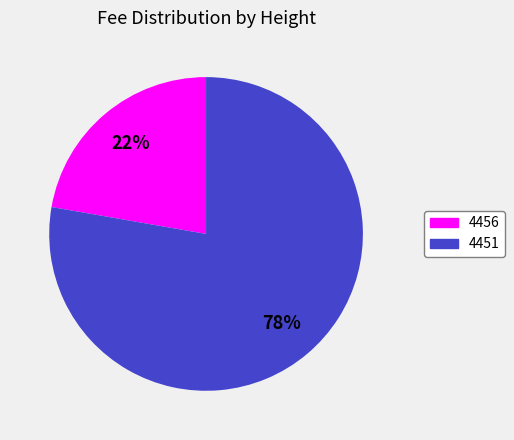

To the nearest percent, what percentage of the pie is 4456?

22%